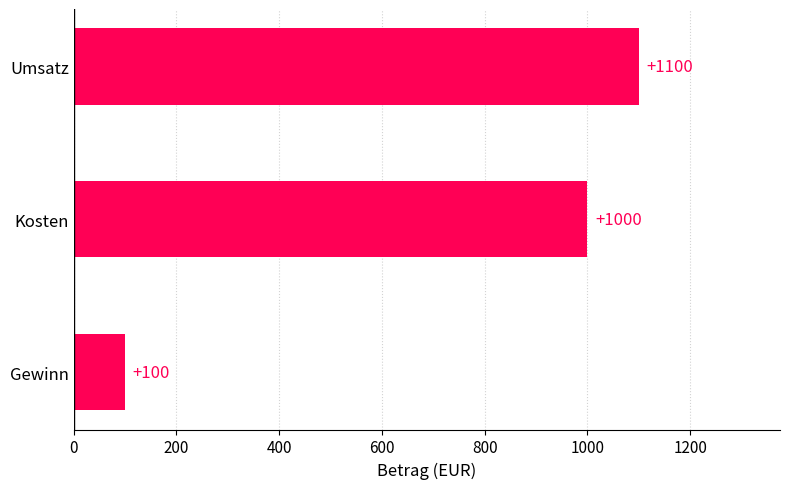

Reading top to bottom, transcribe all the data shown in this chart.

Umsatz=1100	Kosten=1000	Gewinn=100